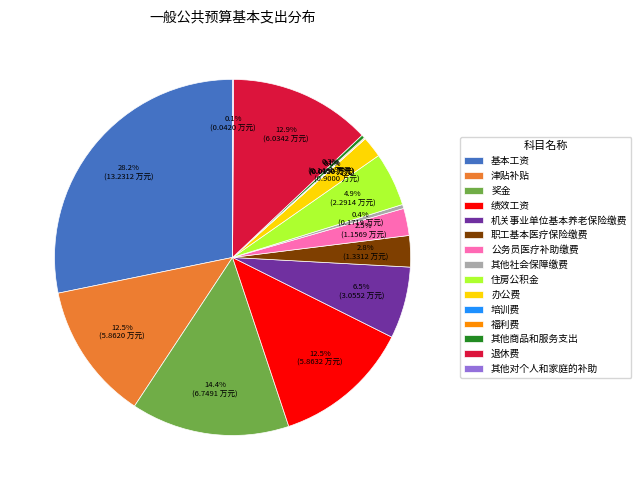

Between 办公费 and 退休费, which is larger?

退休费